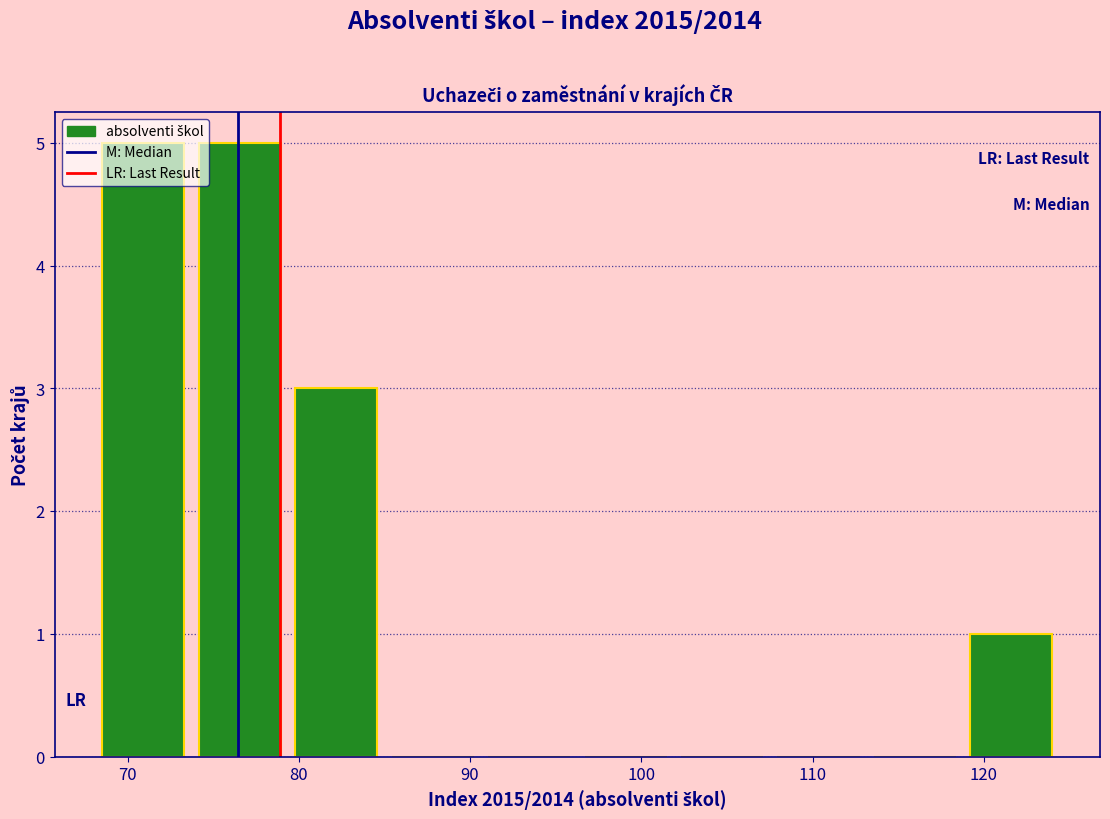

What is the height of the bar covering 79 to 85 on the x-axis? Neither the bar edges nor the heights are printed on the chart, so give them approximately, as read against the axes.

3